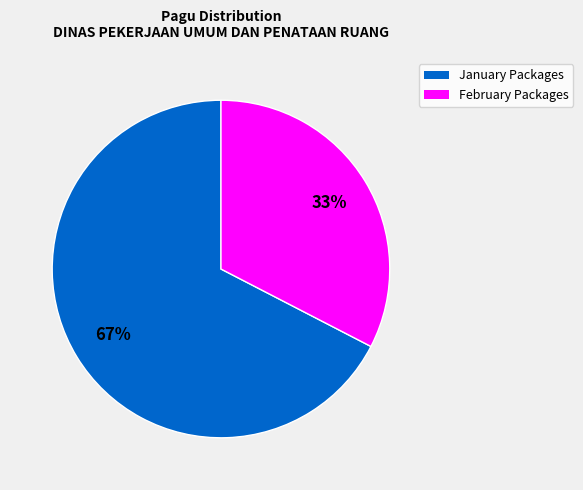

Is there any slice that represents more than half of the pie?

Yes